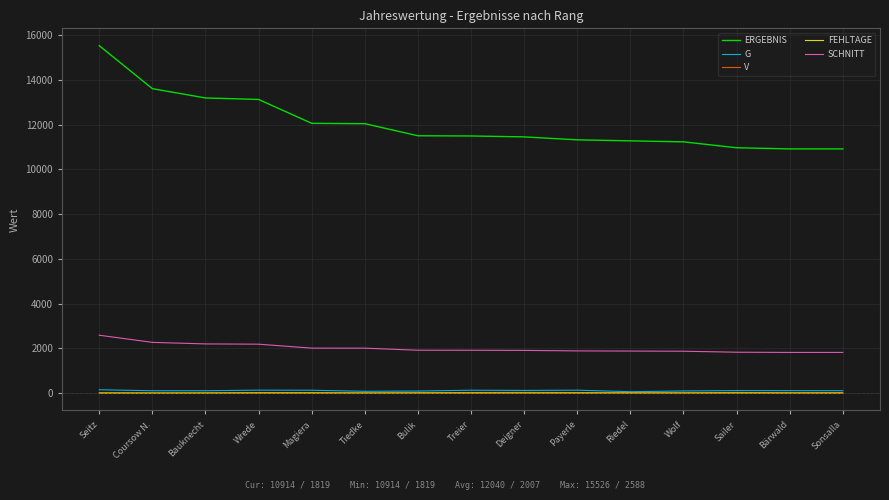

At which category is the sum across all series the highest?

Seitz